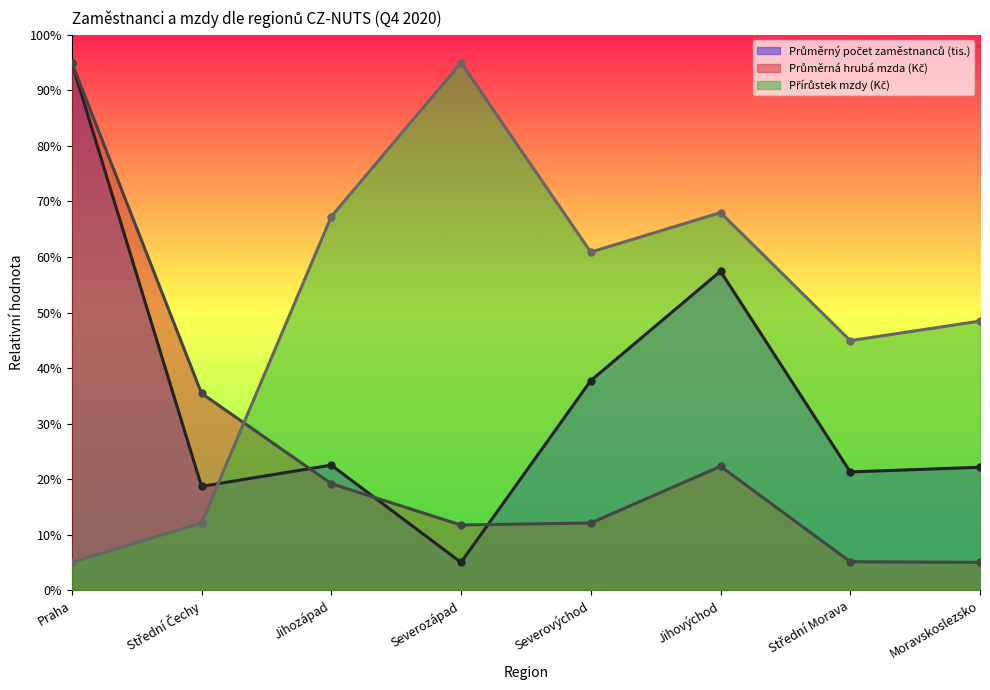

True or false: Průměrný počet zaměstnanců (tis.) has more than 2 points higher than both neighbors.

False